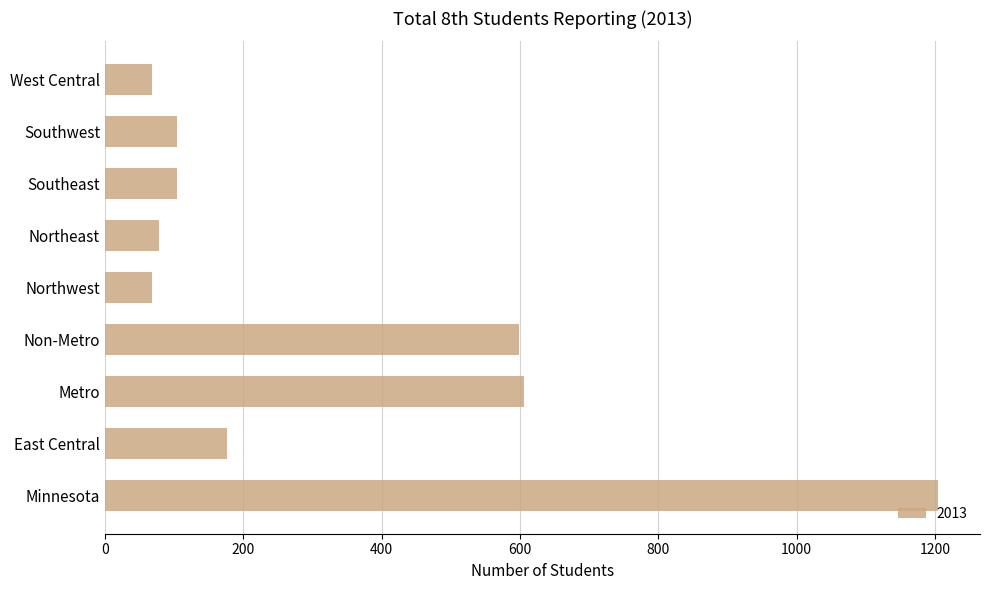

What is the difference between the maximum and minimum values?

1137